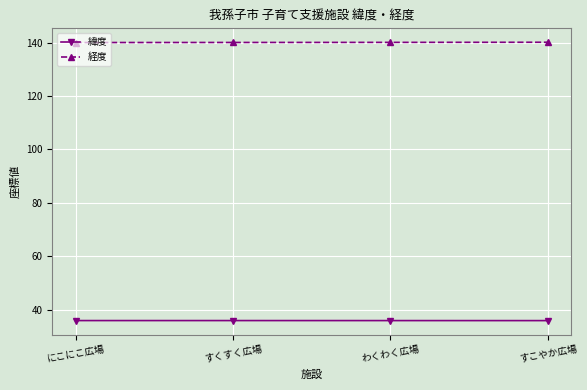

What is the highest value of the 経度 series?

140.1